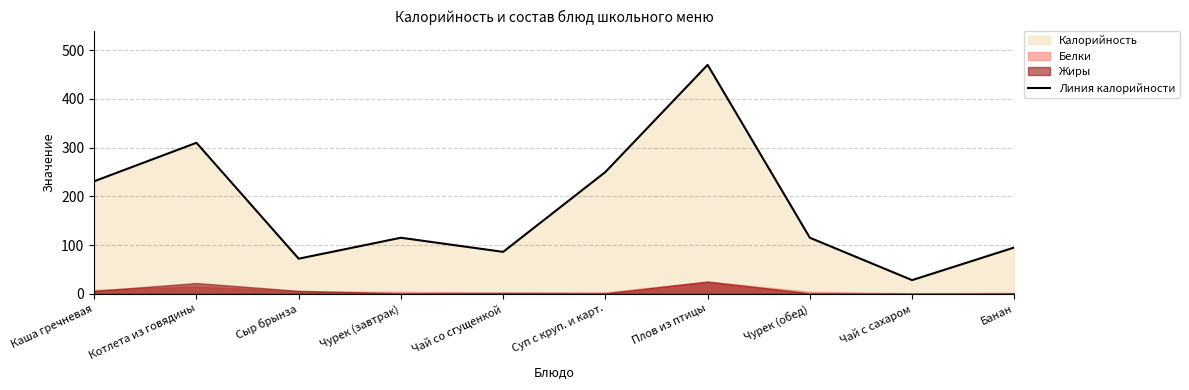

What is the difference between the second highest and second lowest values?

238